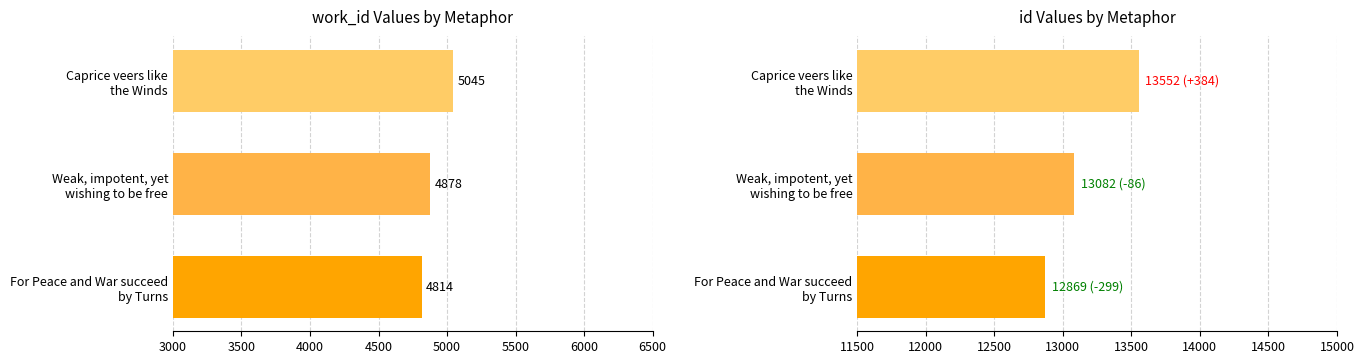

What are all the series names shown in the legend?

work_id, id